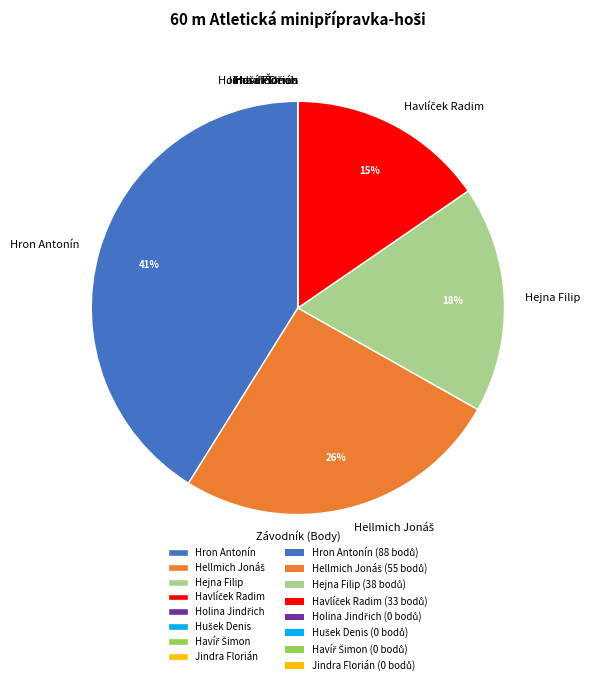

True or false: Hejna Filip accounts for 18% of the total.

True